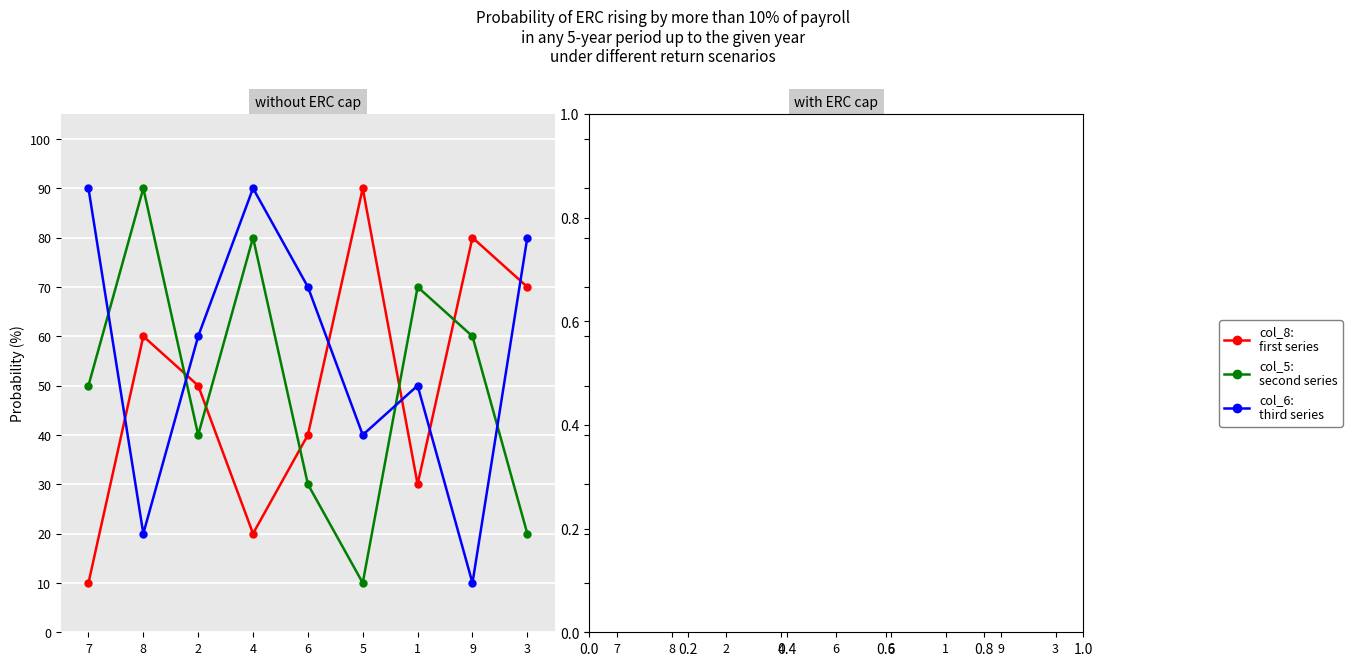

List the series in order of their peak value, highest first.

col_8, col_5, col_6, col_9, col_2, col_3